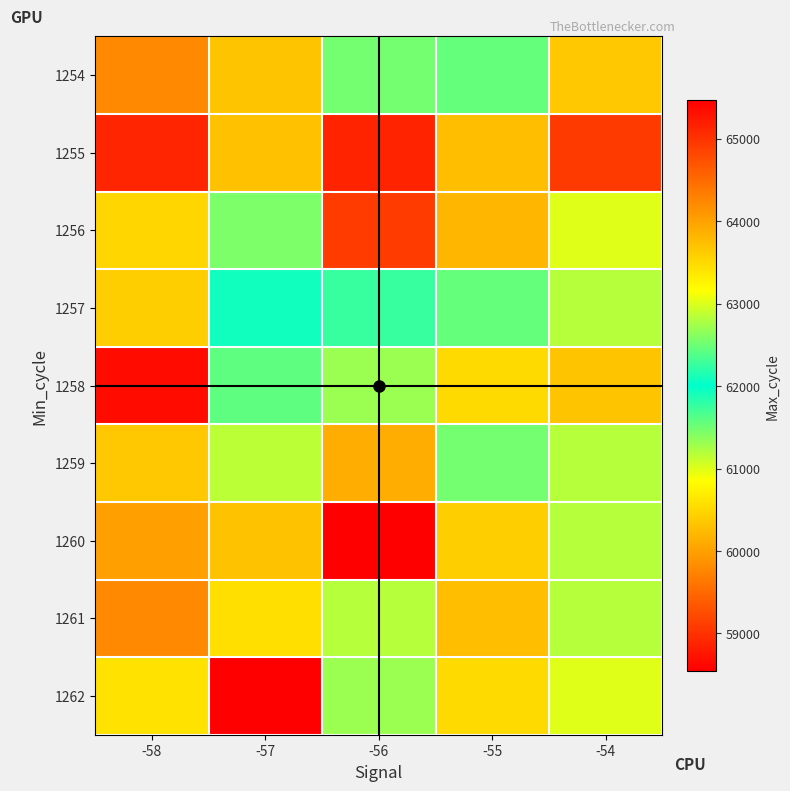

Which category has the lowest value across all series?

-57